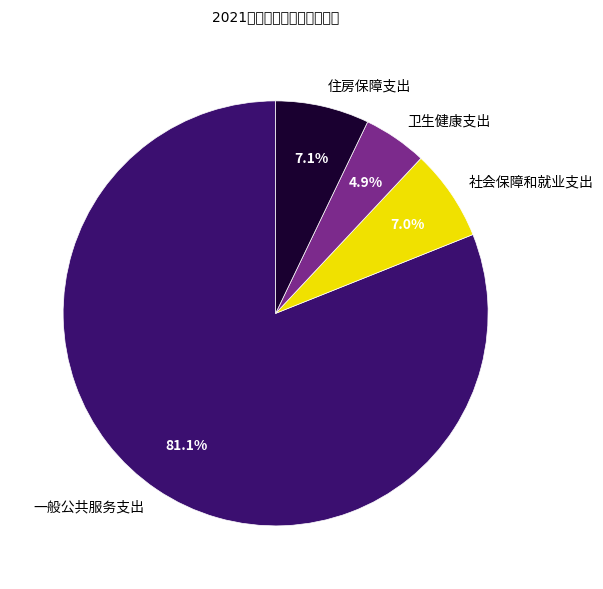

Count the number of slices in the pie.

4